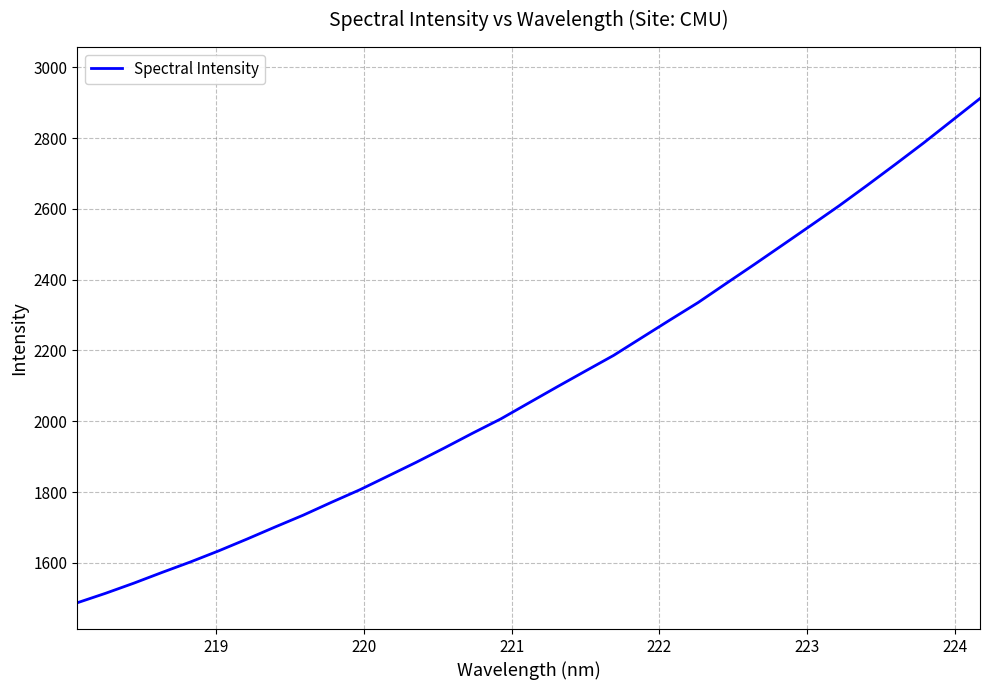

What is the maximum value shown in the chart?

2912.1